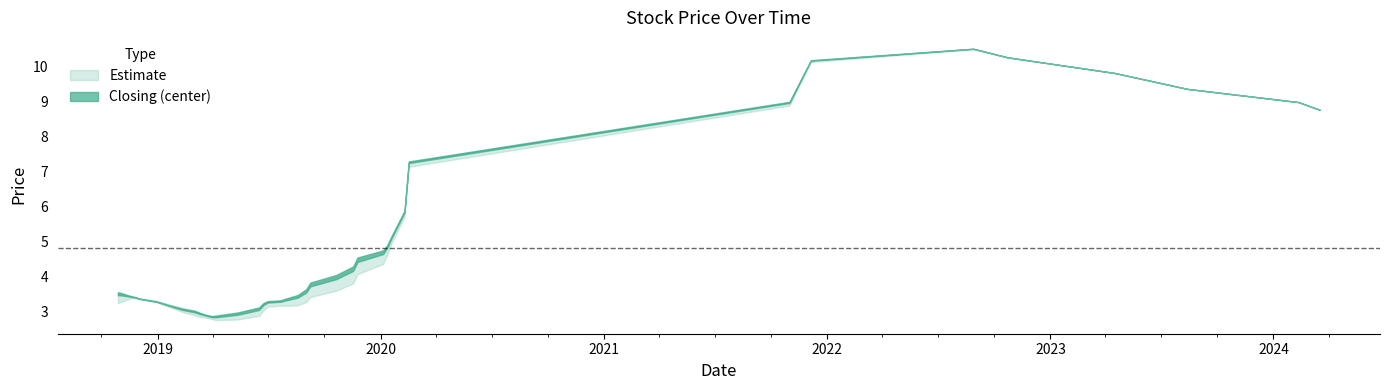

What is the label of the 24th point from the left?

16/06/2019